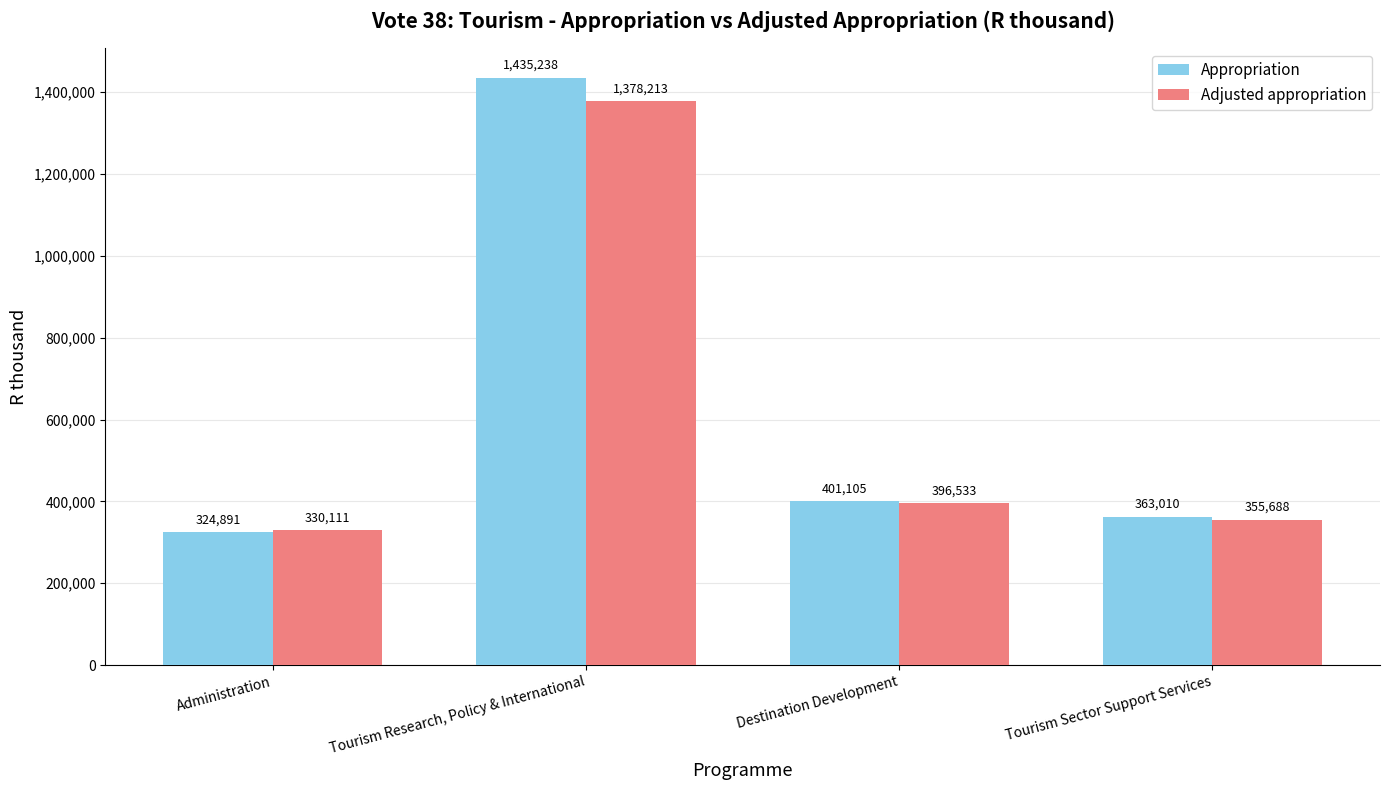

Reading left to right, what are all the values shown in this chart?

Appropriation: Administration=324891	Tourism Research, Policy & International=1435238	Destination Development=401105	Tourism Sector Support Services=363010
Adjusted appropriation: Administration=330111	Tourism Research, Policy & International=1378213	Destination Development=396533	Tourism Sector Support Services=355688